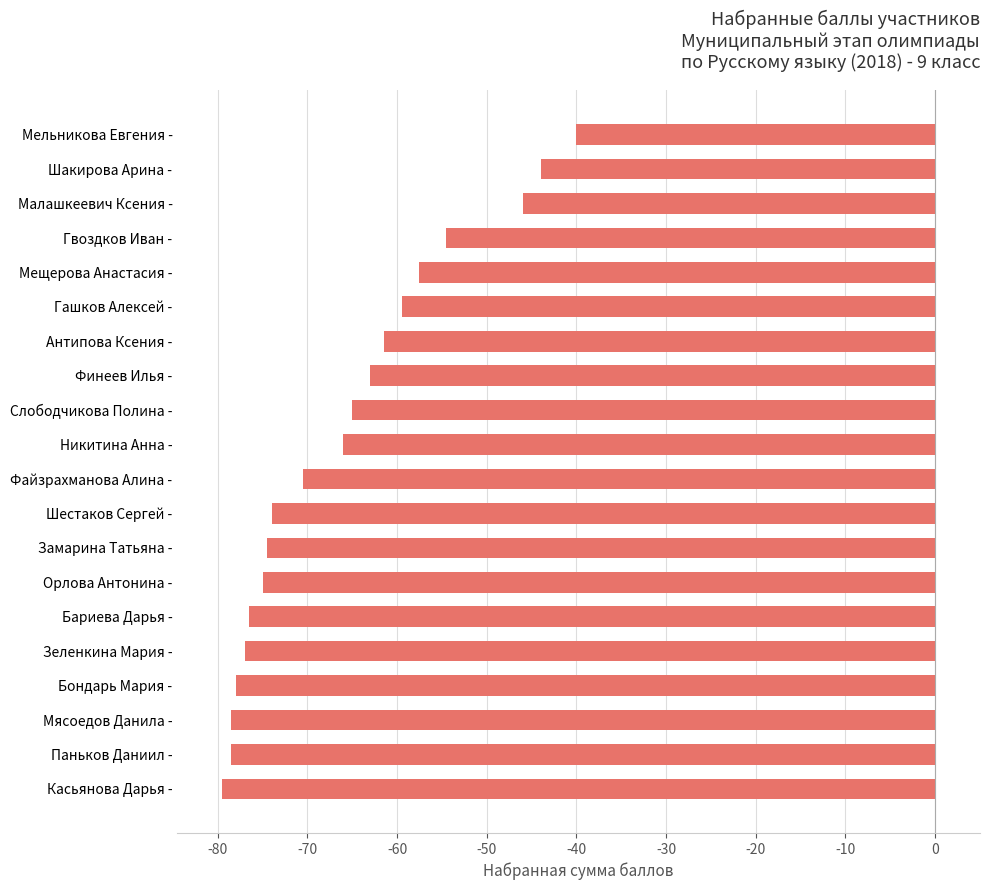

What is the sum of the values at Касьянова Дарья - and Слободчикова Полина -?

-144.5